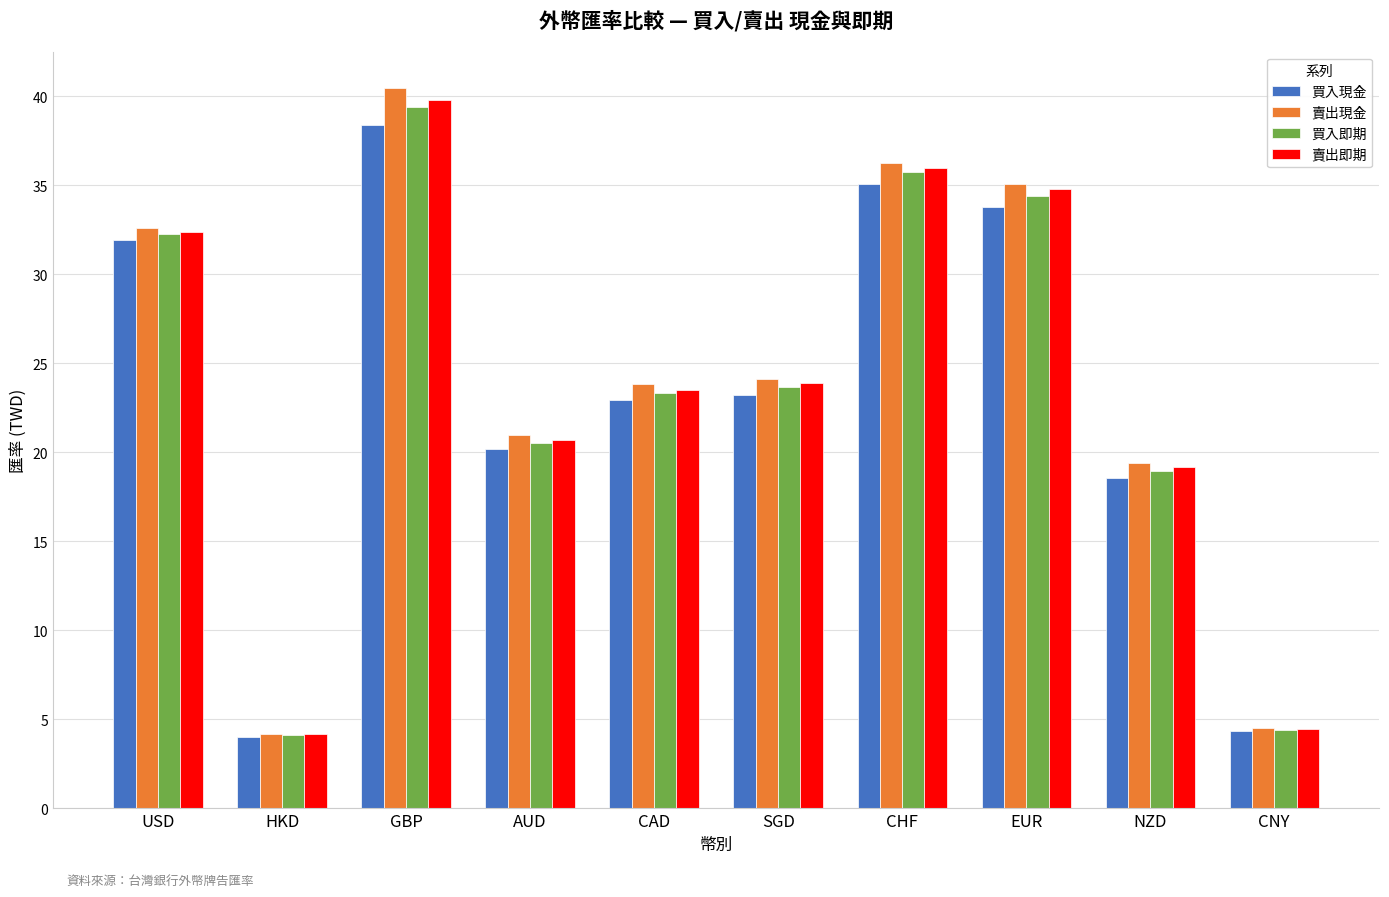

At which label does 買入即期 first exceed 23?

USD